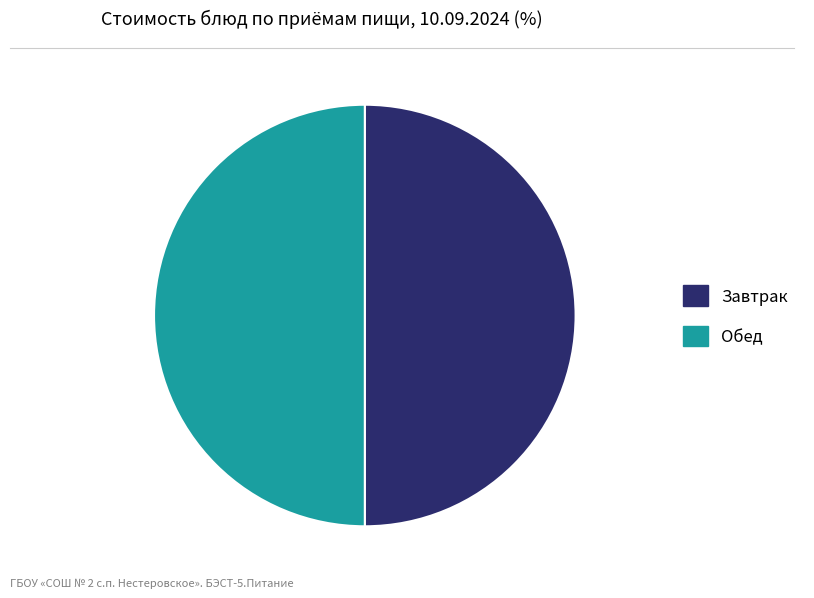

What is the ratio of the value at Завтрак to the value at Обед?

1.0